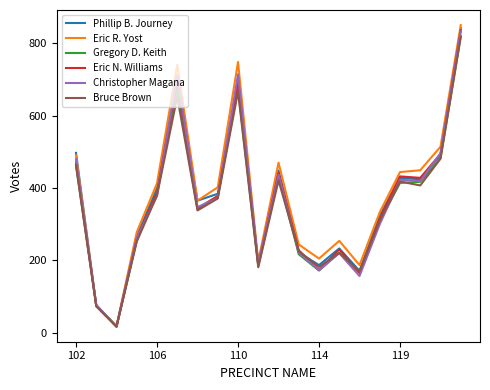

Which series has the widest spread of values?

Eric R. Yost